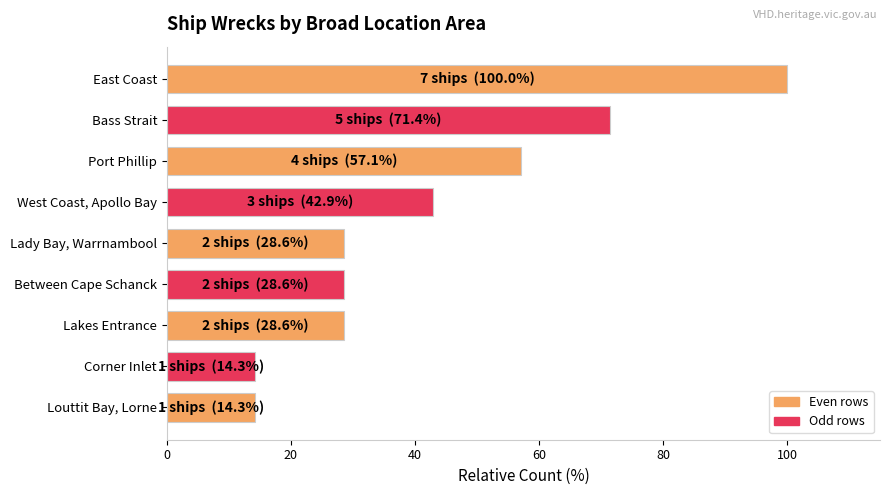

What is the sum of the values at Lakes Entrance and Between Cape Schanck?

57.1